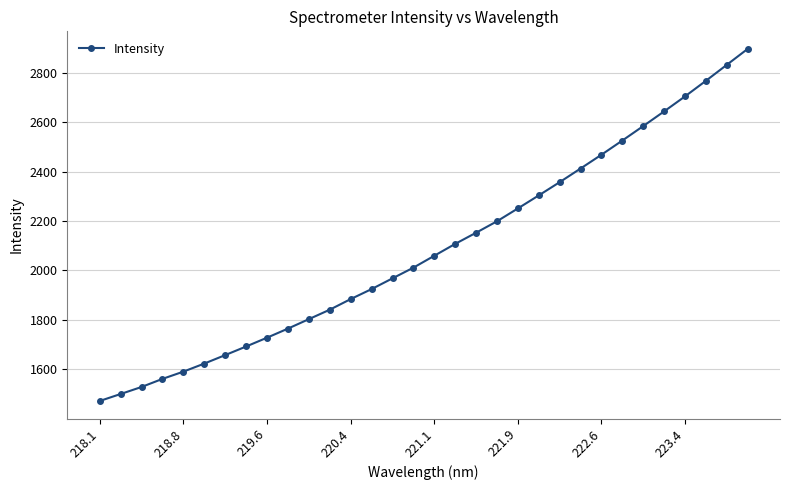

What is the smallest value displayed?

1471.3